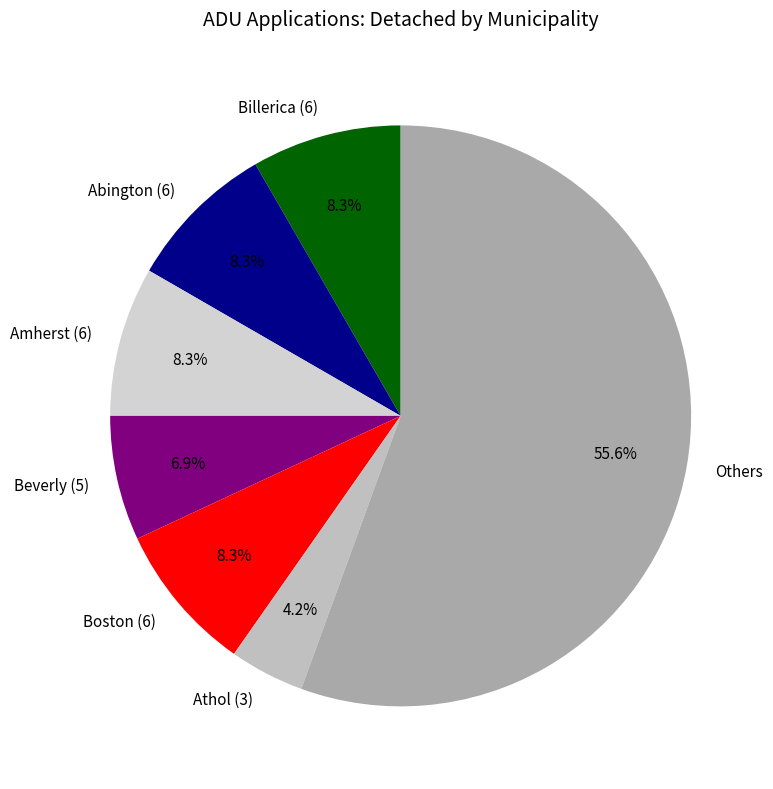

Do Athol (3) and Others together represent more than half of the pie?

Yes